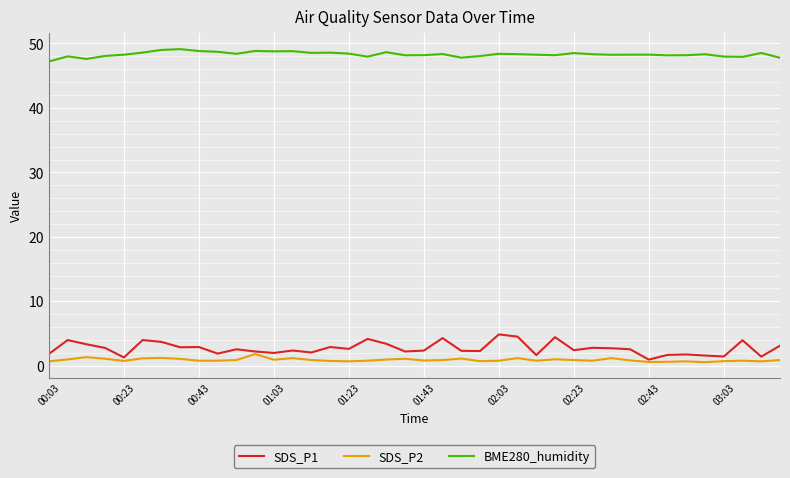

Which series has the largest total across all categories?

BME280_humidity